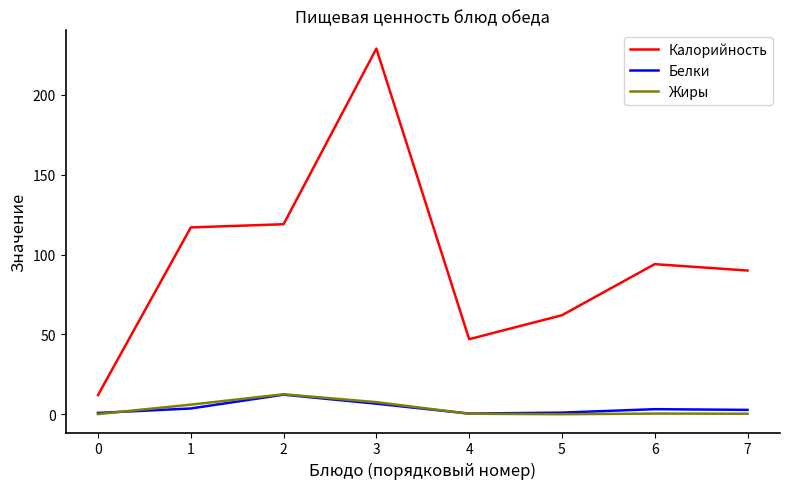

What is the minimum value for Калорийность?

12.0